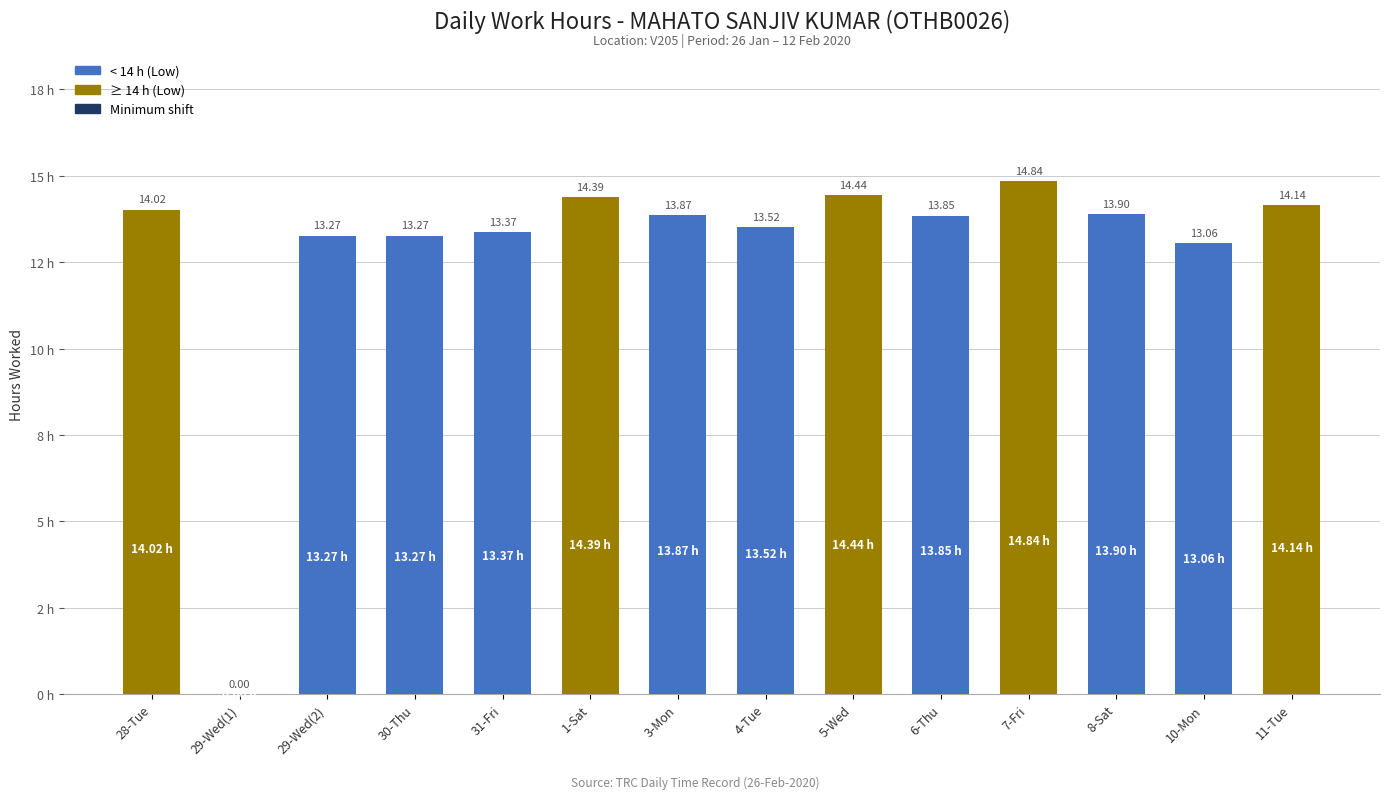

How many data points are above 13?

13